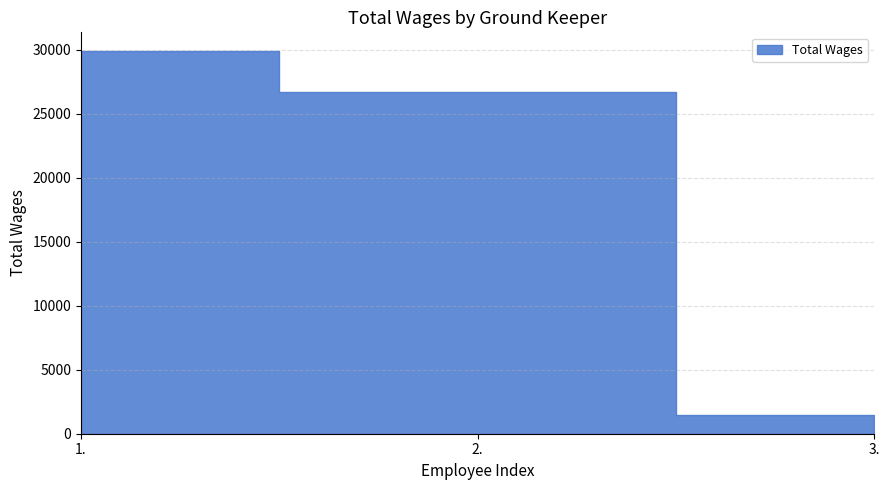

Reading left to right, extract all data points from this chart.

1.=29886	2.=26720	3.=1454